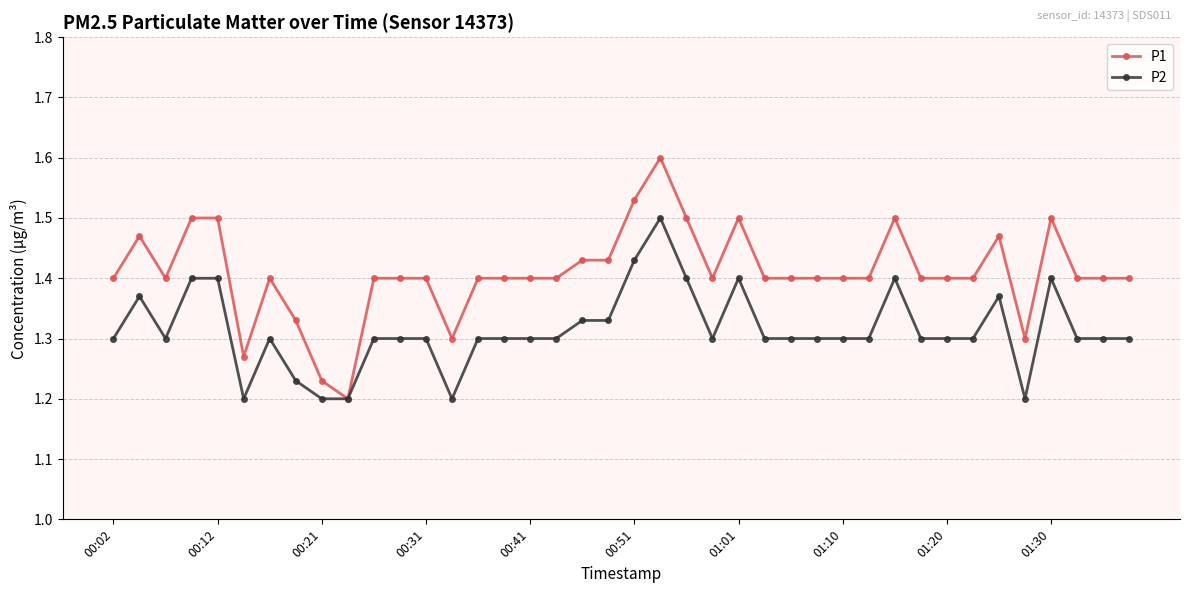

Which series has the largest range (max minus min)?

P1